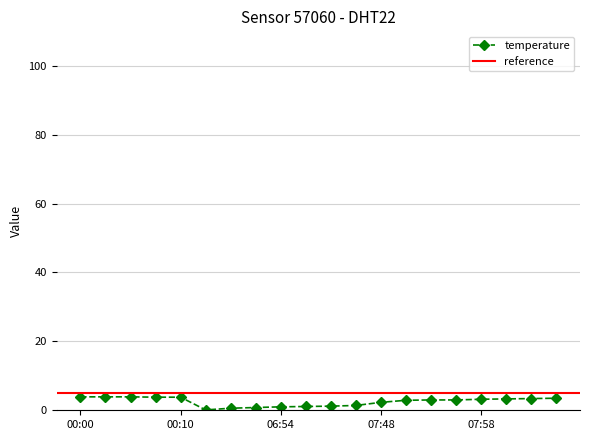

What is the approximate value at 06:54?

1.0